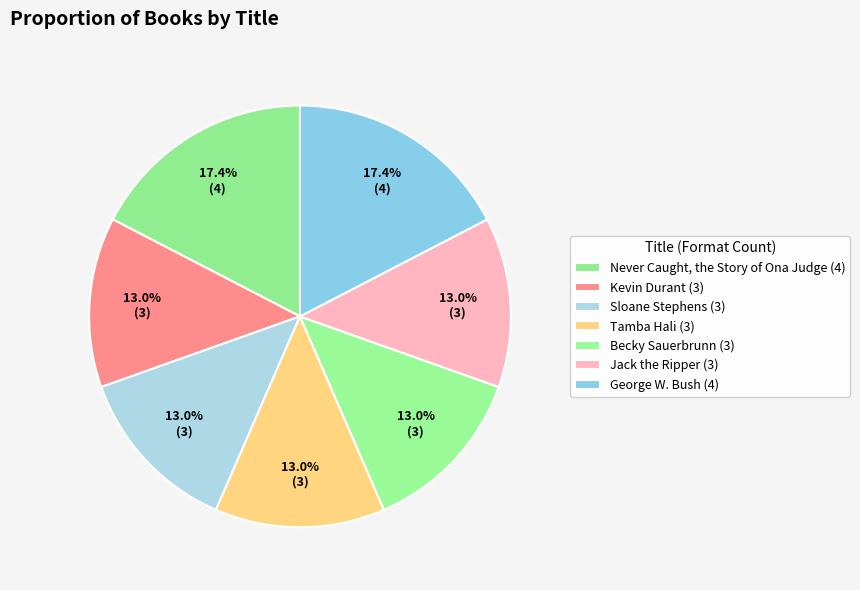

Rank the categories by value from lowest to highest.

Kevin Durant, Sloane Stephens, Tamba Hali, Becky Sauerbrunn, Jack the Ripper, Never Caught, the Story of Ona Judge, George W. Bush